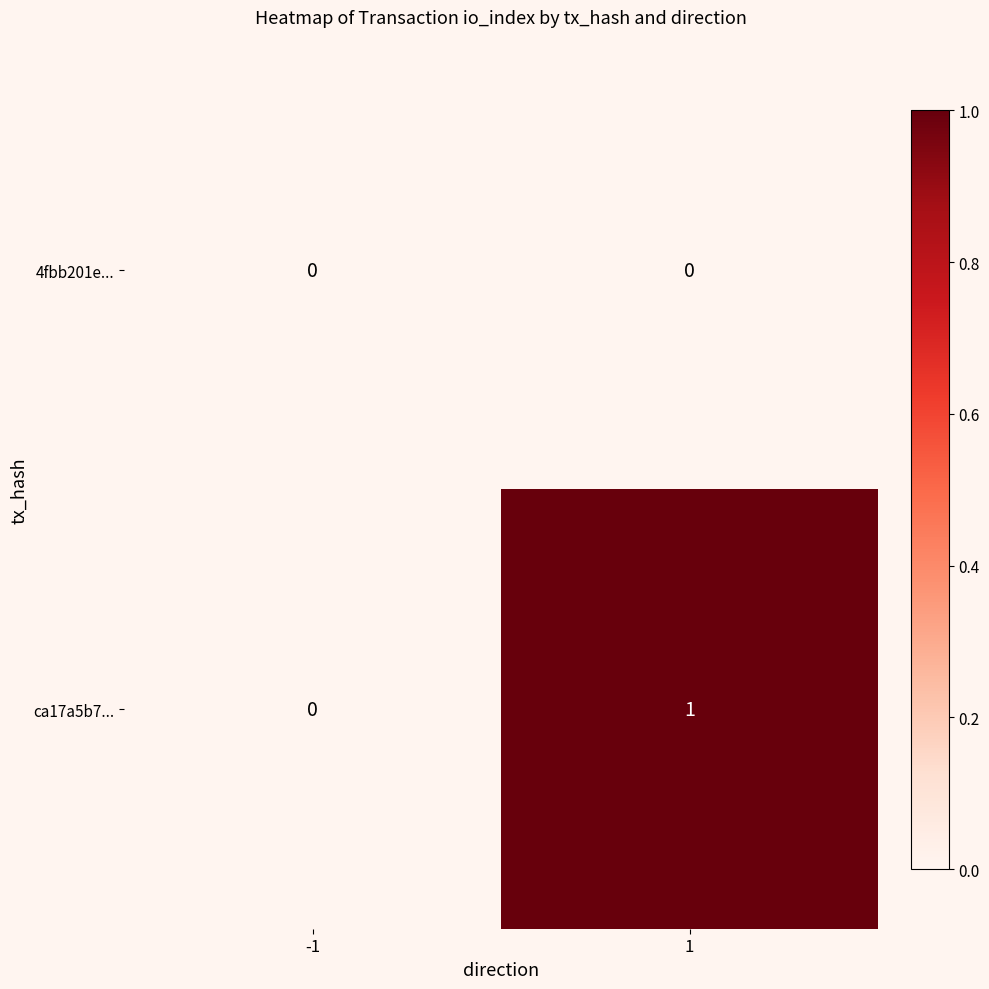

The value of ca17a5b7... at -1 is 1. True or false?

False